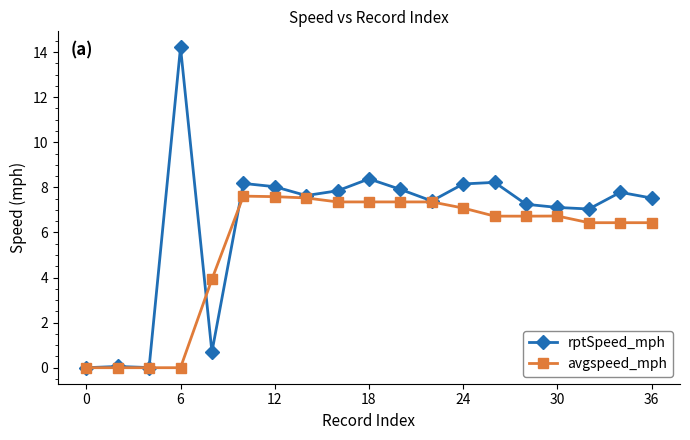

What is the difference between the maximum and minimum values in the avgspeed_mph series?

7.6